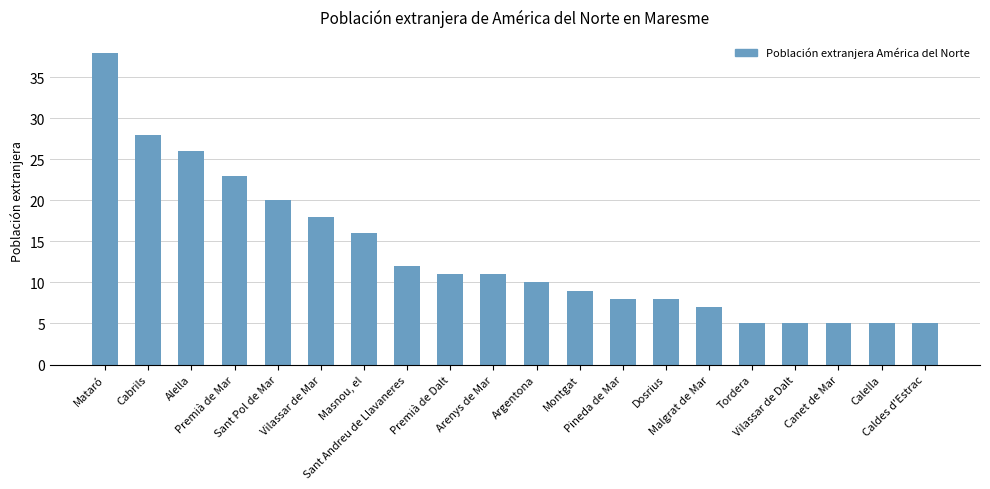

Reading right to left, extract all data points from this chart.

5	5	5	5	5	7	8	8	9	10	11	11	12	16	18	20	23	26	28	38